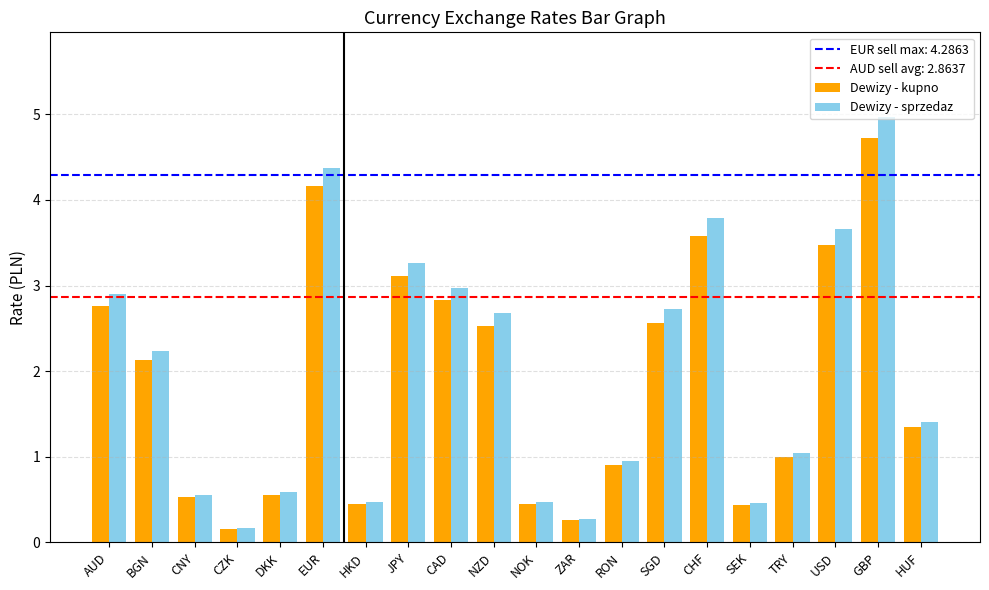

Rank the series by their maximum value, from lowest to highest.

Dewizy - kupno, Dewizy - sprzedaz